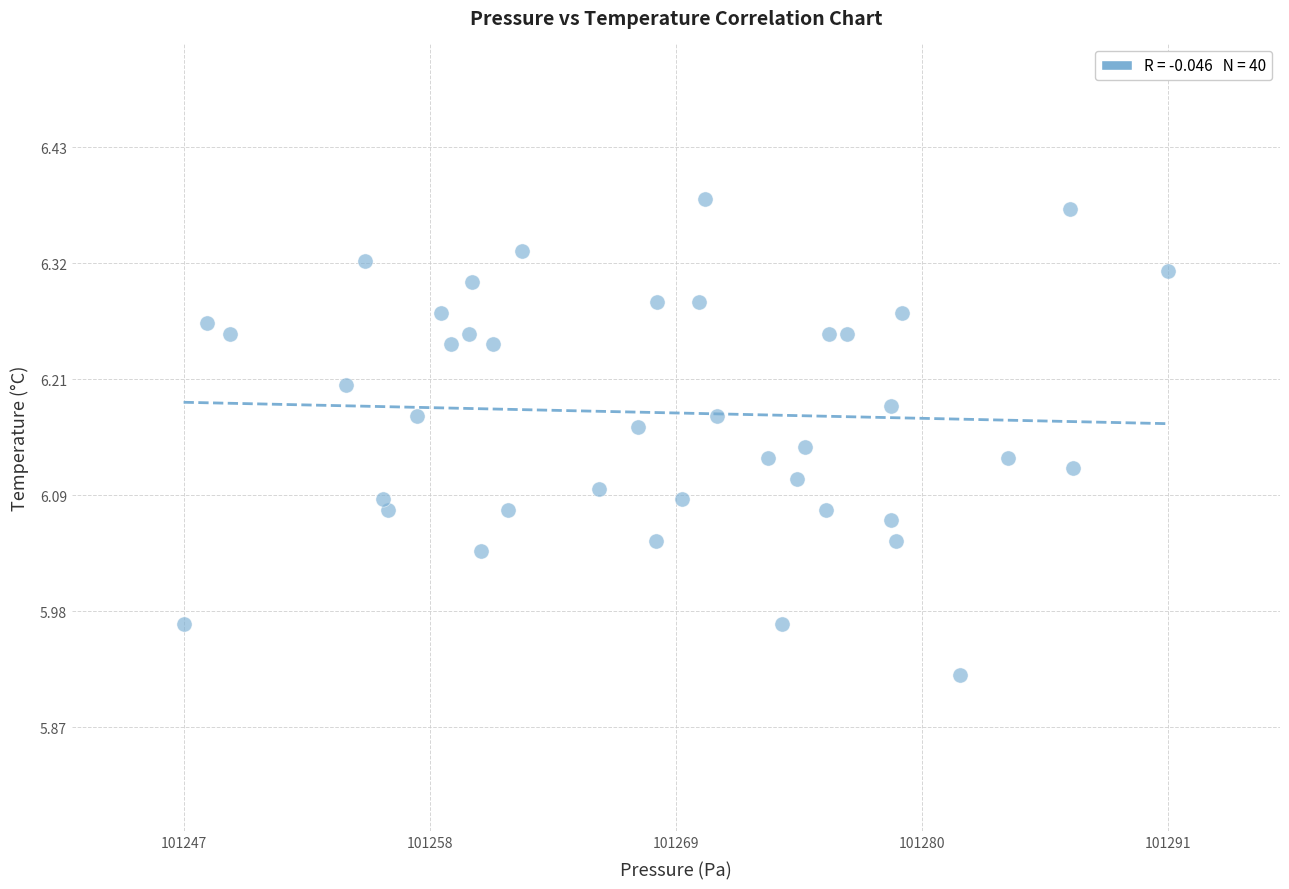

What is the range of X values (max minus min)?

44.0